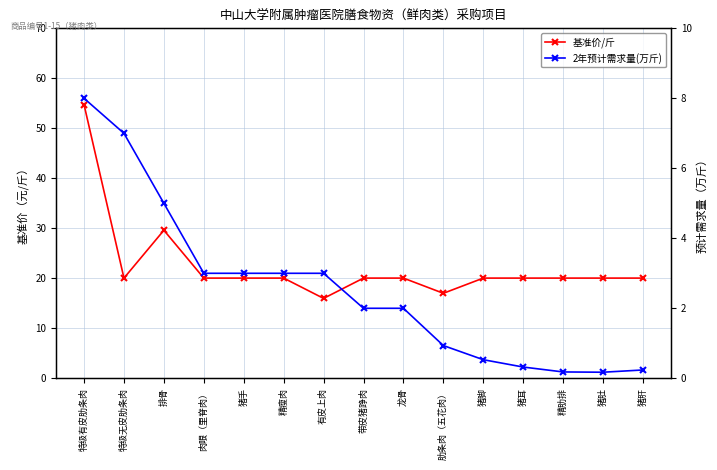

The 2年预计需求量(万斤) series shows 0.9 at 肋条肉（五花肉）. True or false?

True